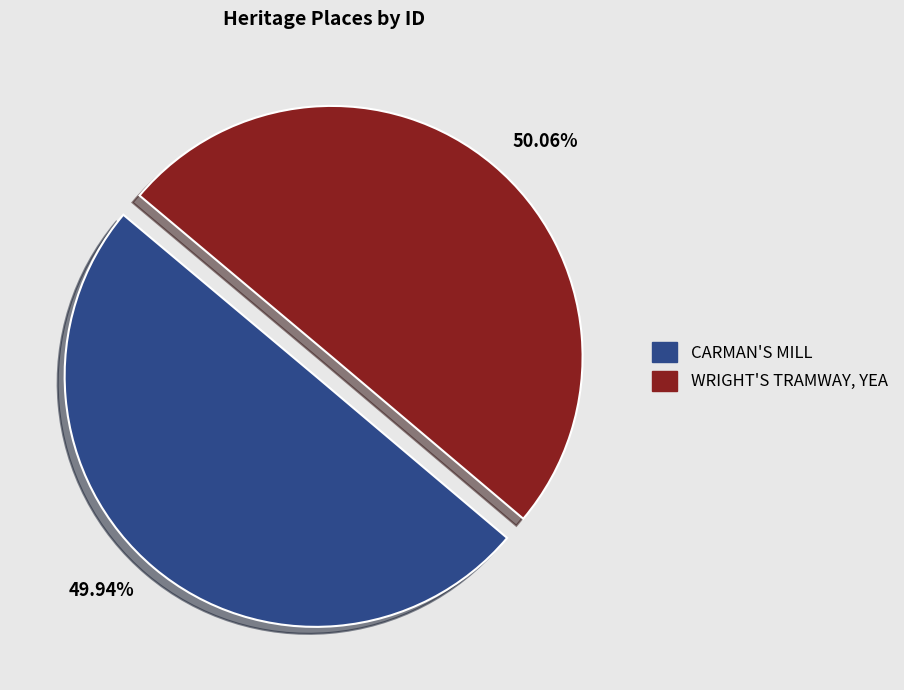

Combined, what portion of the pie is CARMAN'S MILL and WRIGHT'S TRAMWAY, YEA?

100.0%